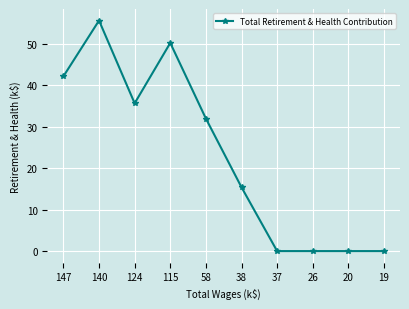

What is the difference between the maximum and minimum values?

55611